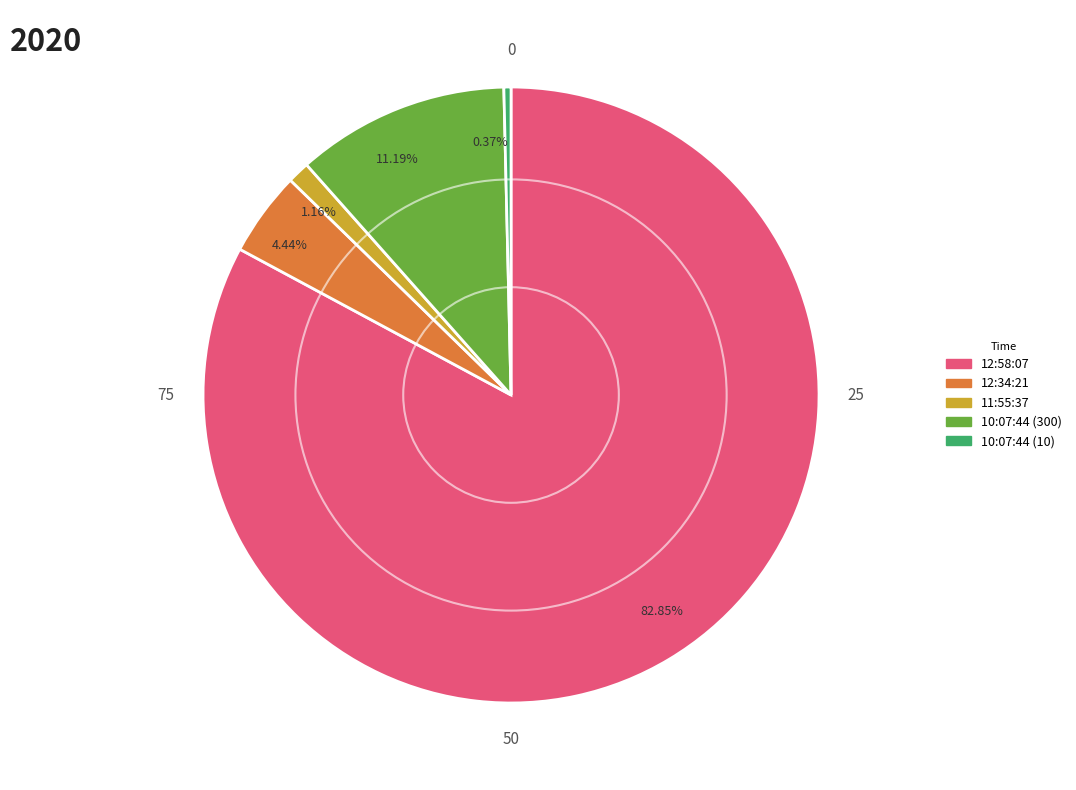

To the nearest percent, what is the difference between the largest and smallest slice percentages?

82%